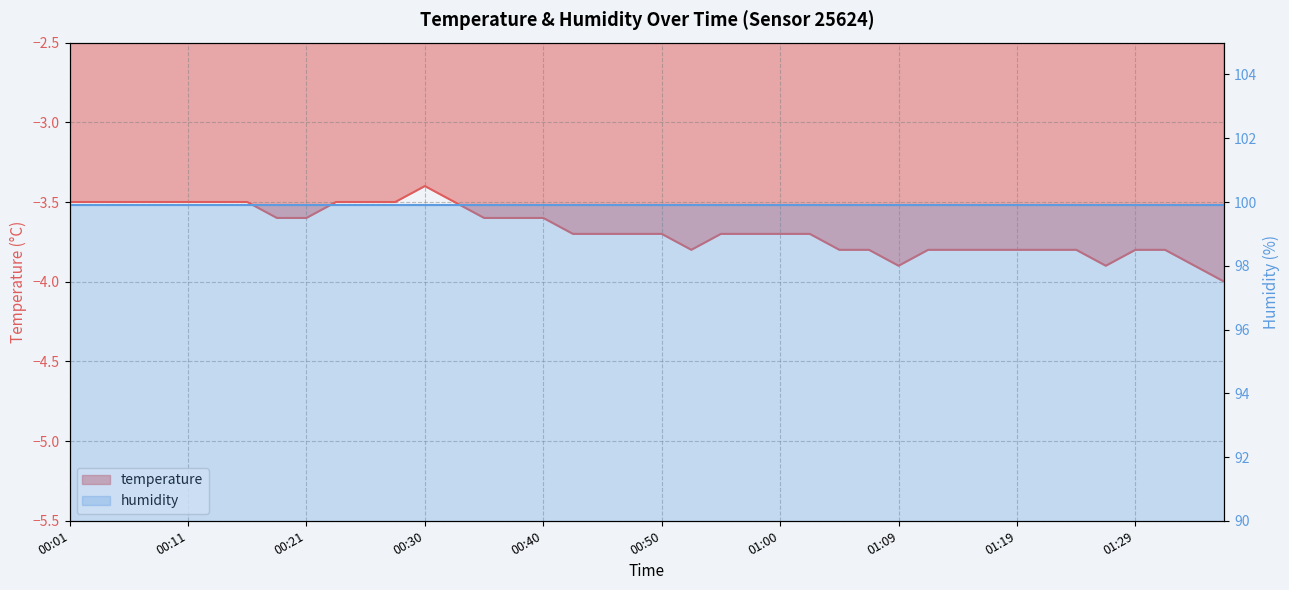

Reading left to right, list all the values displayed in this chart.

00:01=-3.5	00:04=-3.5	00:06=-3.5	00:09=-3.5	00:11=-3.5	00:13=-3.5	00:16=-3.5	00:18=-3.6	00:21=-3.6	00:23=-3.5	00:26=-3.5	00:28=-3.5	00:30=-3.4	00:33=-3.5	00:35=-3.6	00:38=-3.6	00:40=-3.6	00:43=-3.7	00:45=-3.7	00:47=-3.7	00:50=-3.7	00:52=-3.8	00:55=-3.7	00:57=-3.7	01:00=-3.7	01:02=-3.7	01:05=-3.8	01:07=-3.8	01:09=-3.9	01:12=-3.8	01:14=-3.8	01:17=-3.8	01:19=-3.8	01:21=-3.8	01:24=-3.8	01:26=-3.9	01:29=-3.8	01:31=-3.8	01:34=-3.9	01:36=-4.0